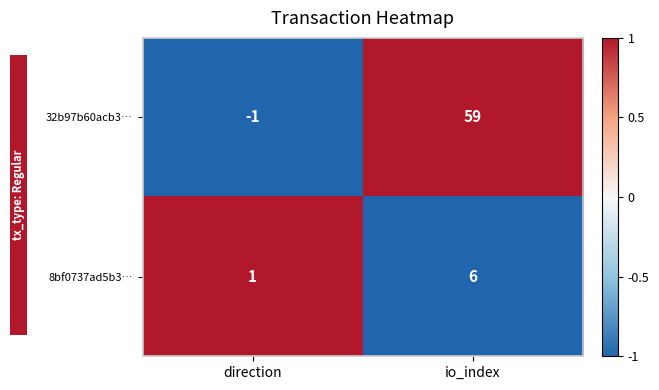

Reading left to right, transcribe all the data shown in this chart.

32b97b60acb3…: -1	59
8bf0737ad5b3…: 1	6